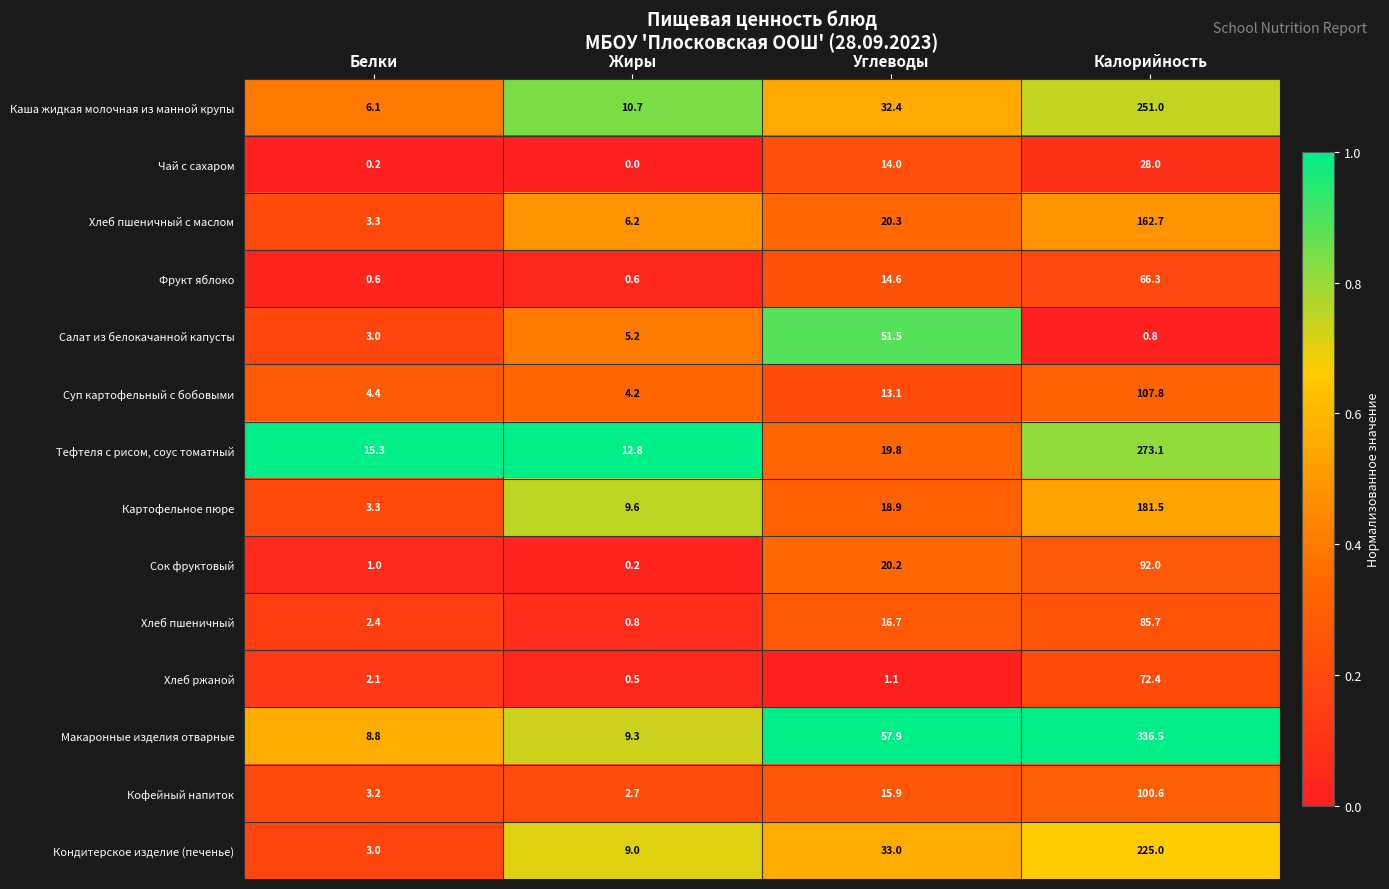

What is the difference between the maximum and minimum values in the Кондитерское изделие (печенье) series?

222.0